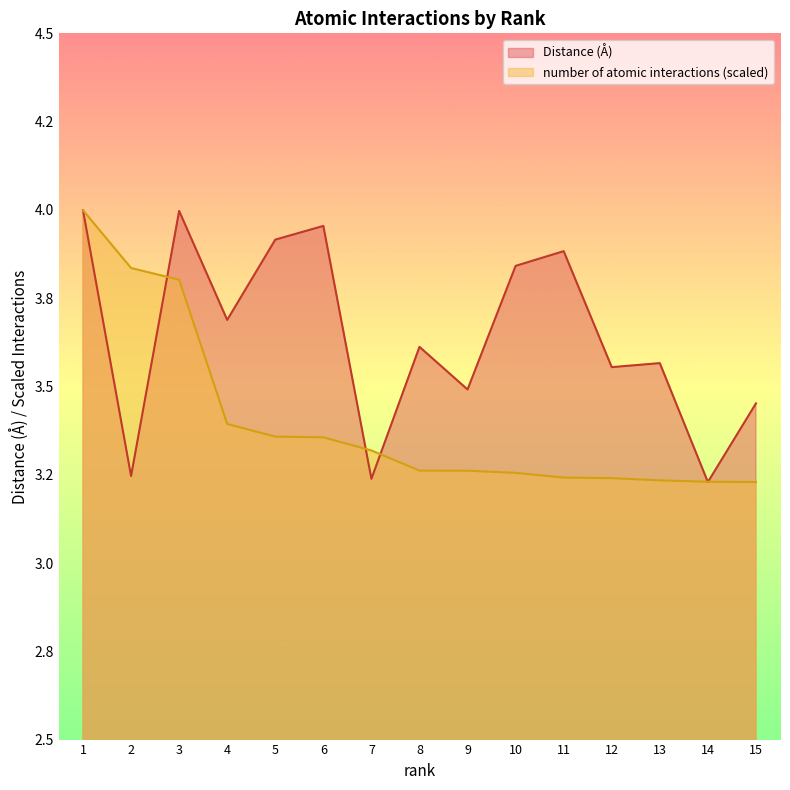

The value of number of atomic interactions at 13 is 3.2. True or false?

True